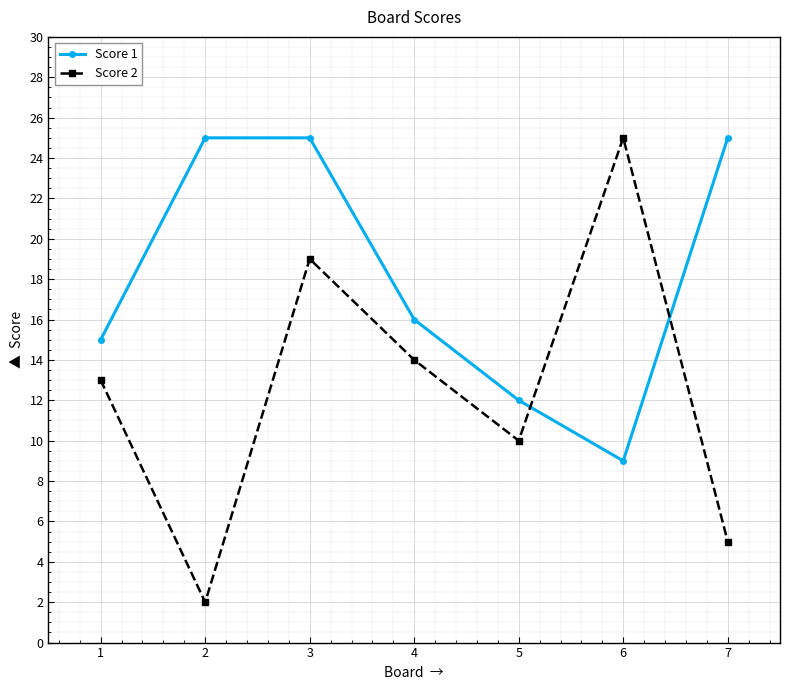

Which series changed the most between 3 and 6?

Score 1